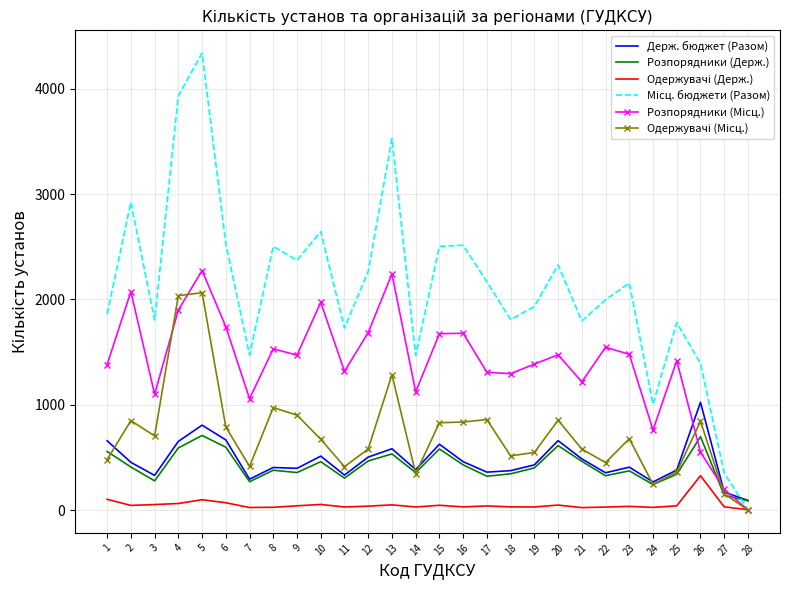

At which category is the sum across all series the highest?

5